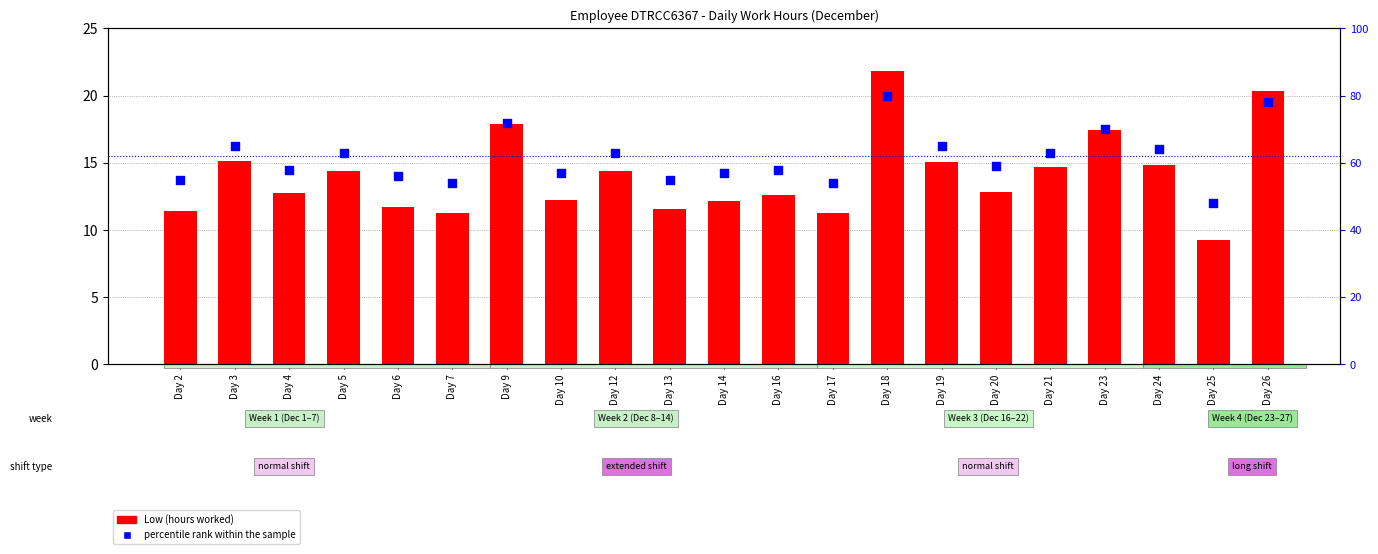

Which series reaches the minimum Y coordinate?

Low (hours worked)